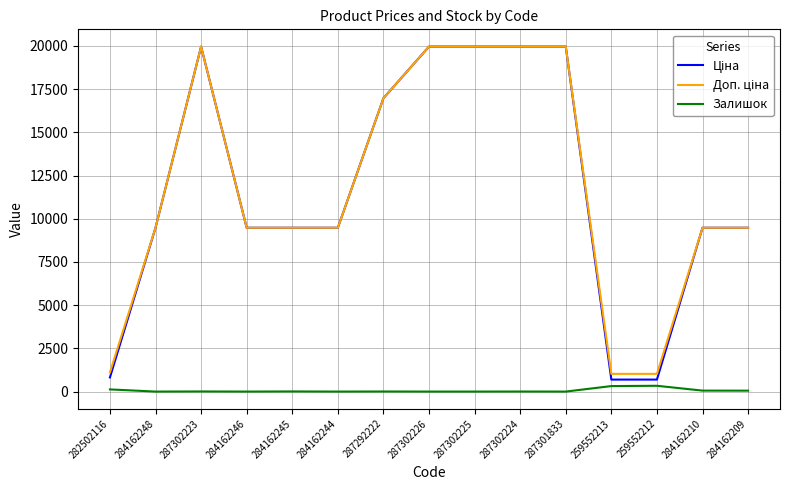

What is the difference between the highest and lowest values at 287301833?

19964.2